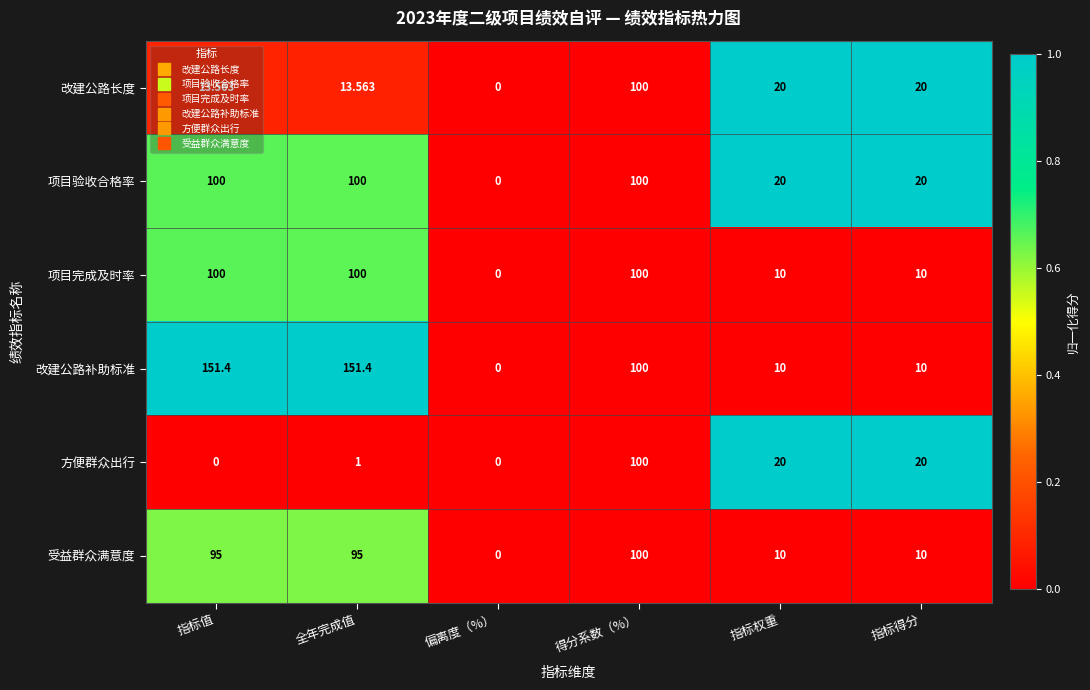

Which series has the largest total across all categories?

改建公路补助标准